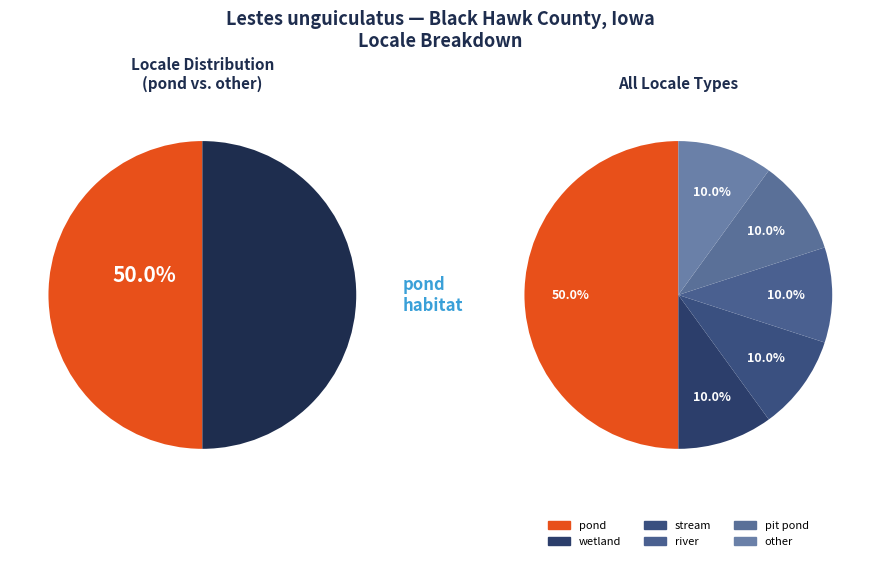

What percentage is the river slice, to the nearest percent?

10%